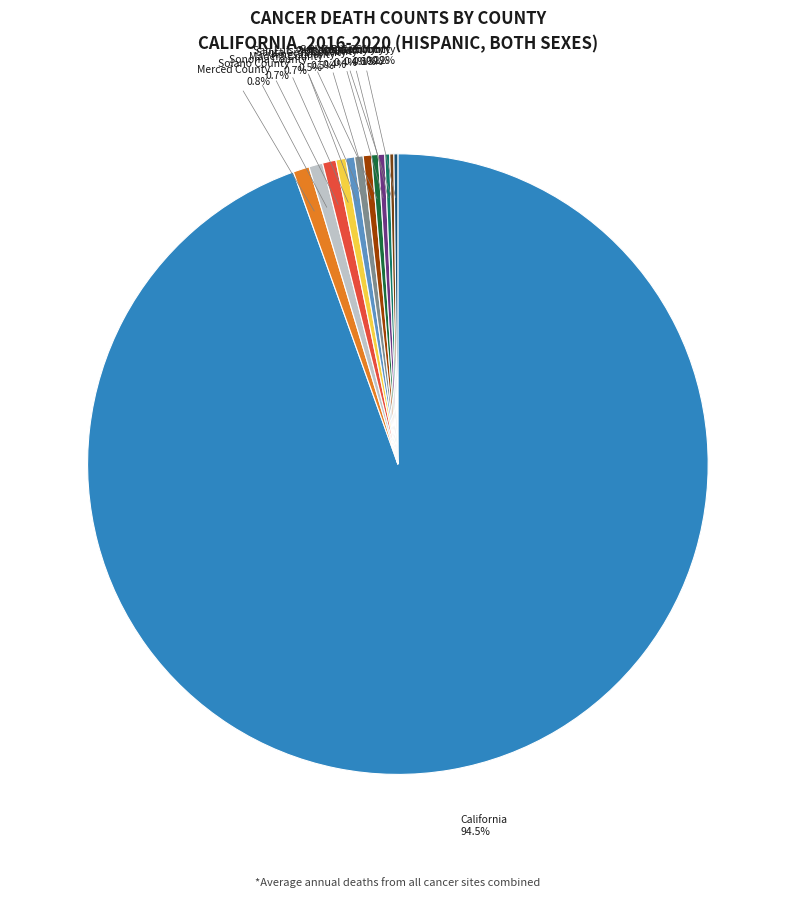

Does any single category account for the majority?

Yes